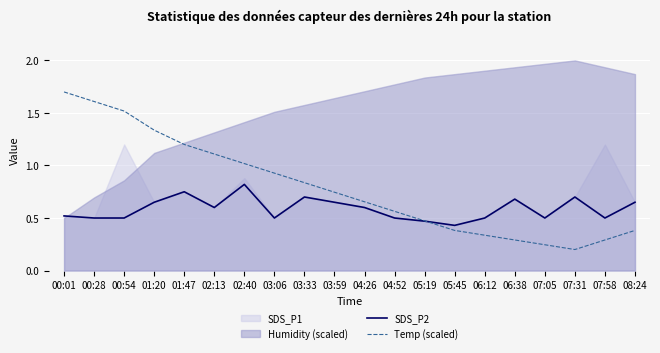

The SDS_P2 series shows 0.6 at 05:45. True or false?

False